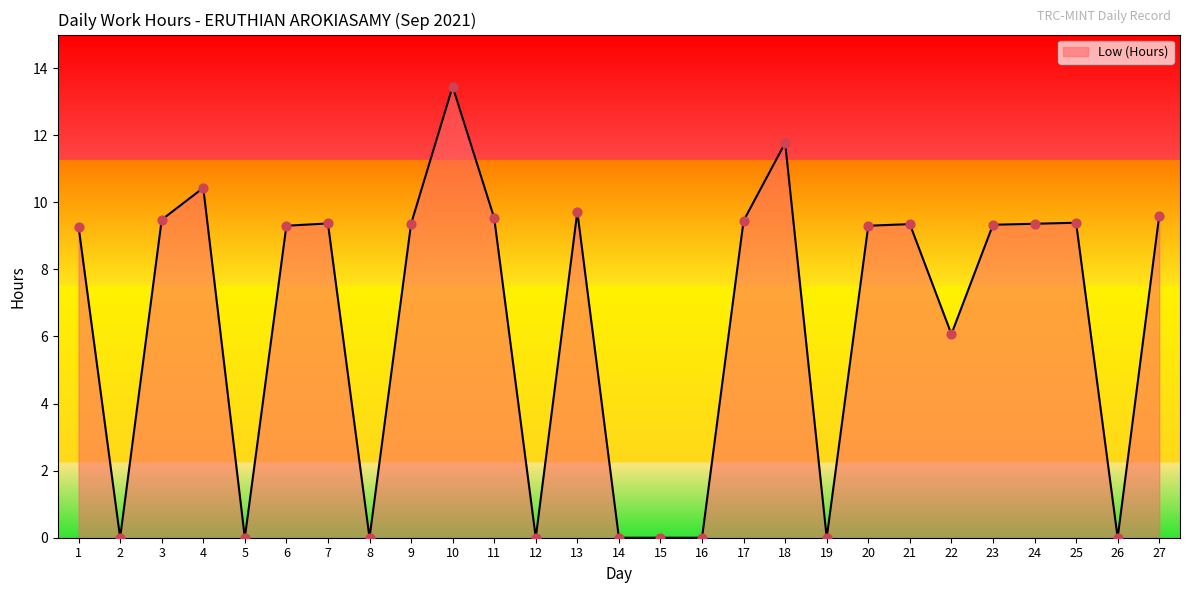

Approximately how many times larger is the value at 4 compared to 23?

1.1